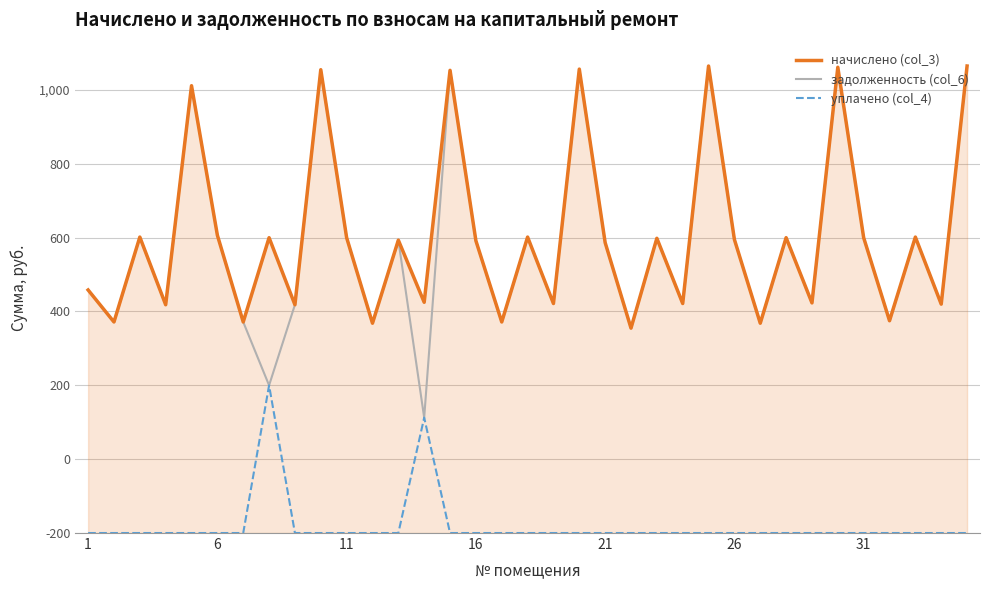

Is this an area chart (filled region under the line)?

Yes